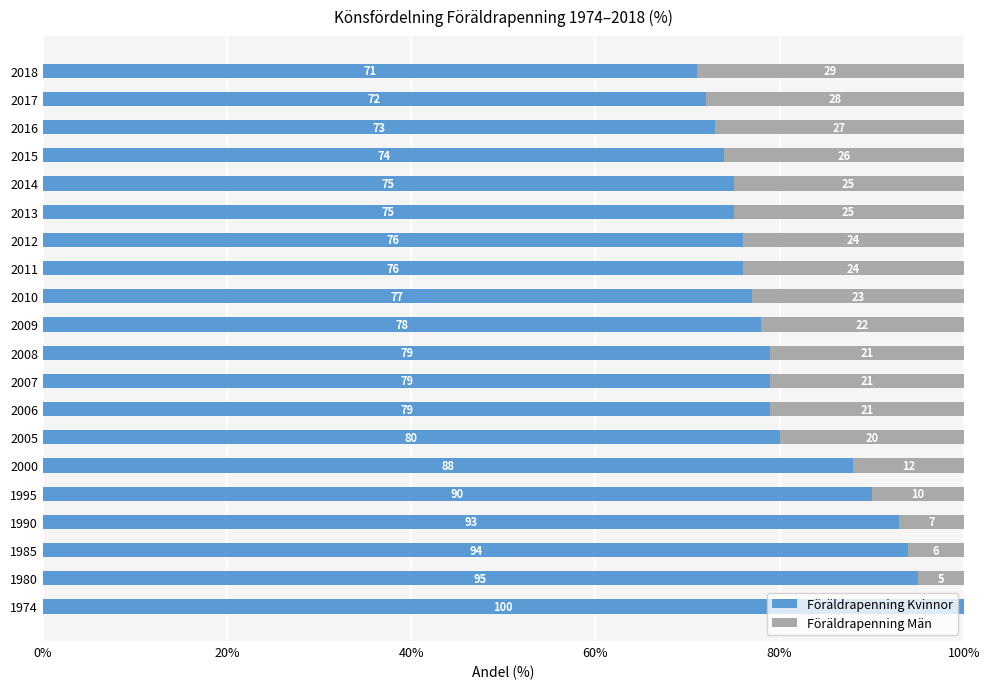

What is the maximum value for Föräldrapenning Kvinnor?

100